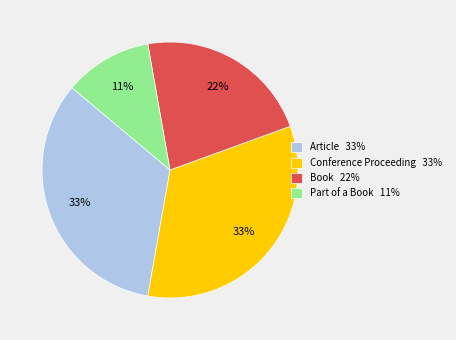

Combined, do Article 33% and Book 22% account for over 50%?

Yes